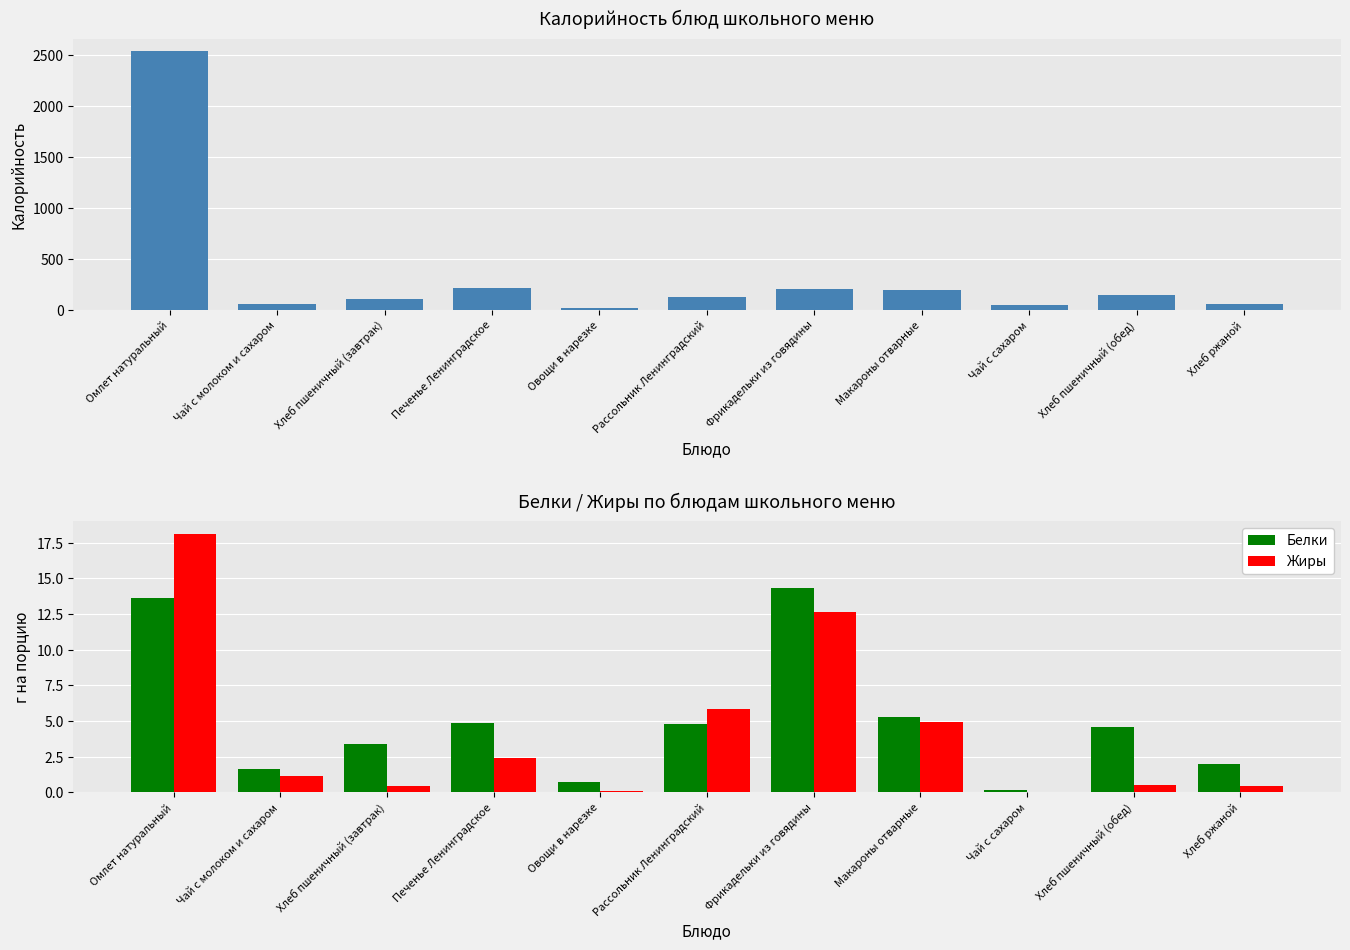

Between Чай с молоком и сахаром and Хлеб пшеничный (обед), which series saw the biggest shift?

Калорийность